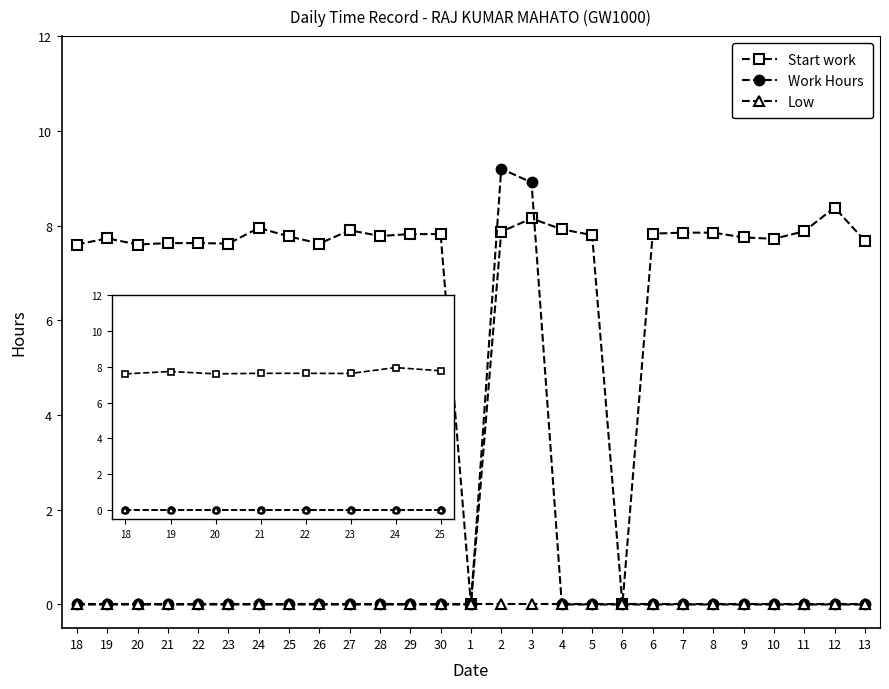

True or false: Start work and Work Hours intersect in this chart.

False